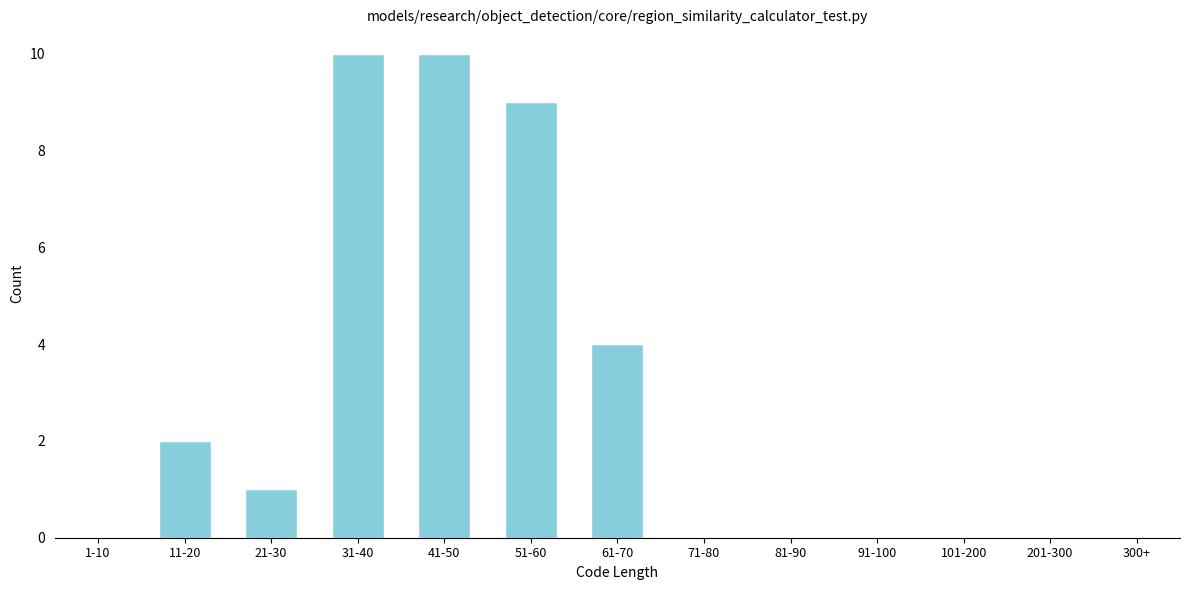

Reading left to right, what are all the values shown in this chart?

1-10=0	11-20=2	21-30=1	31-40=10	41-50=10	51-60=9	61-70=4	71-80=0	81-90=0	91-100=0	101-200=0	201-300=0